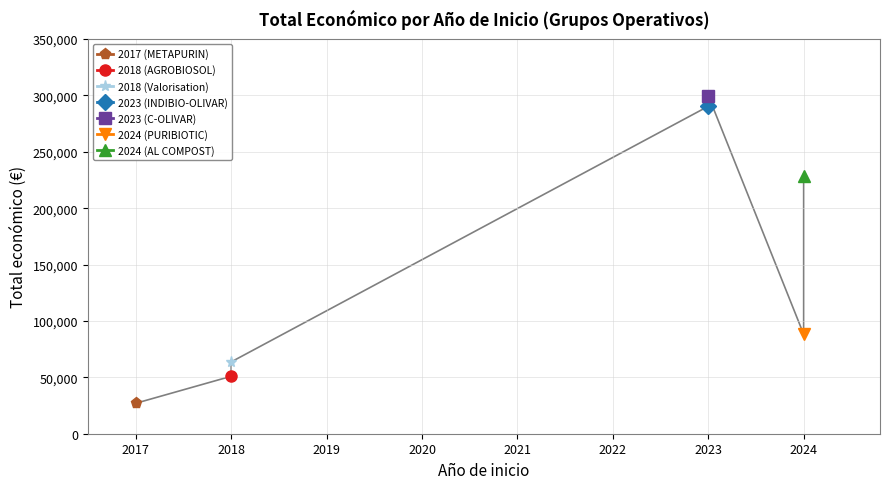

What is the change in value from 2018 (AGROBIOSOL) to 2023 (C-OLIVAR)?

+248971